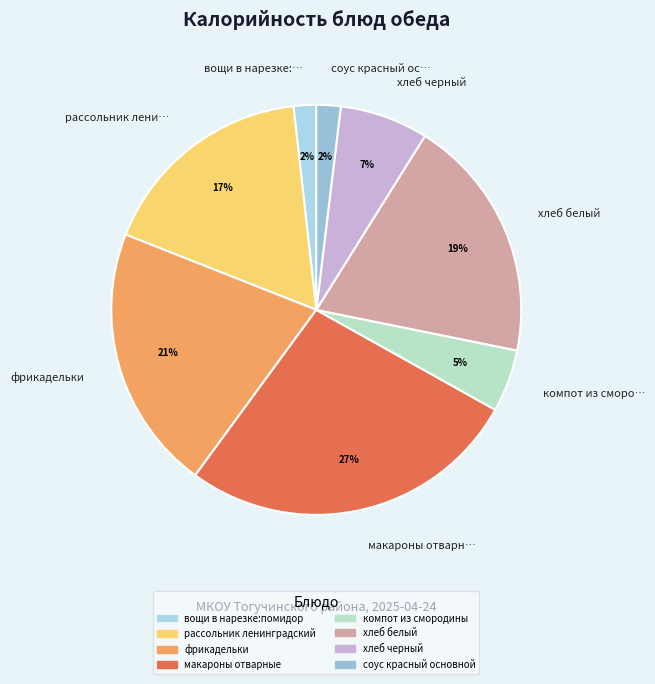

Is рассольник ленинградский the majority of the pie?

No